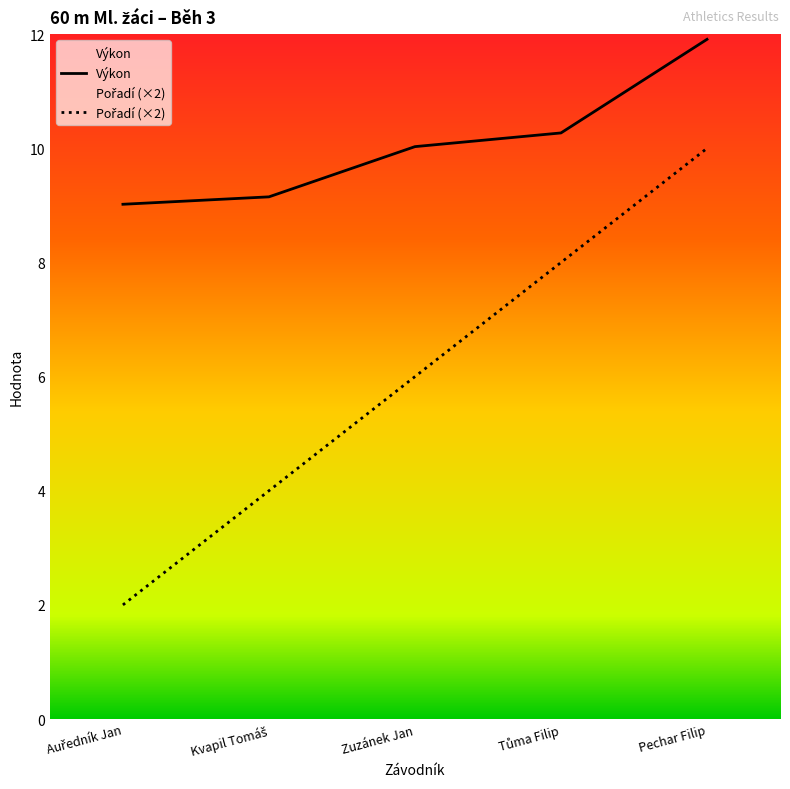

True or false: Výkon has more than 0 interior local peaks.

False